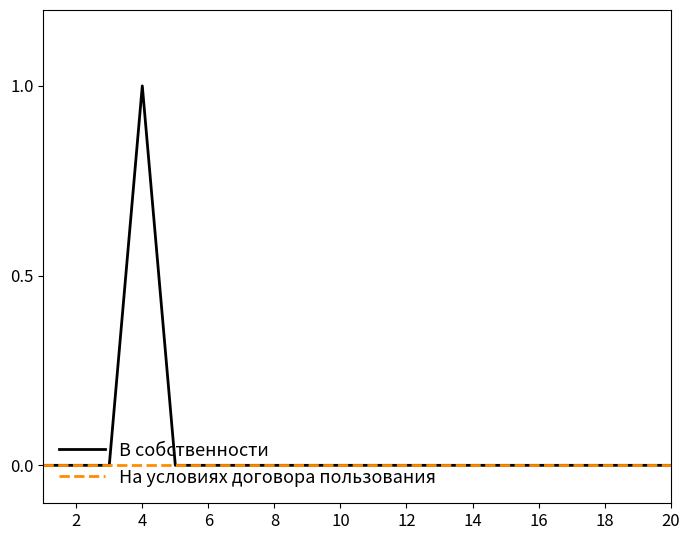

List the series in order of their overall mean, lowest first.

На условиях договора пользования, В собственности